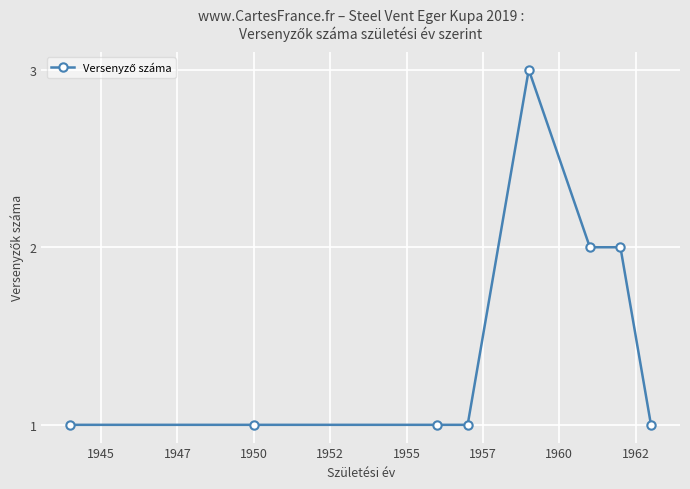

Reading left to right, list all the values displayed in this chart.

1	1	1	1	3	2	2	1